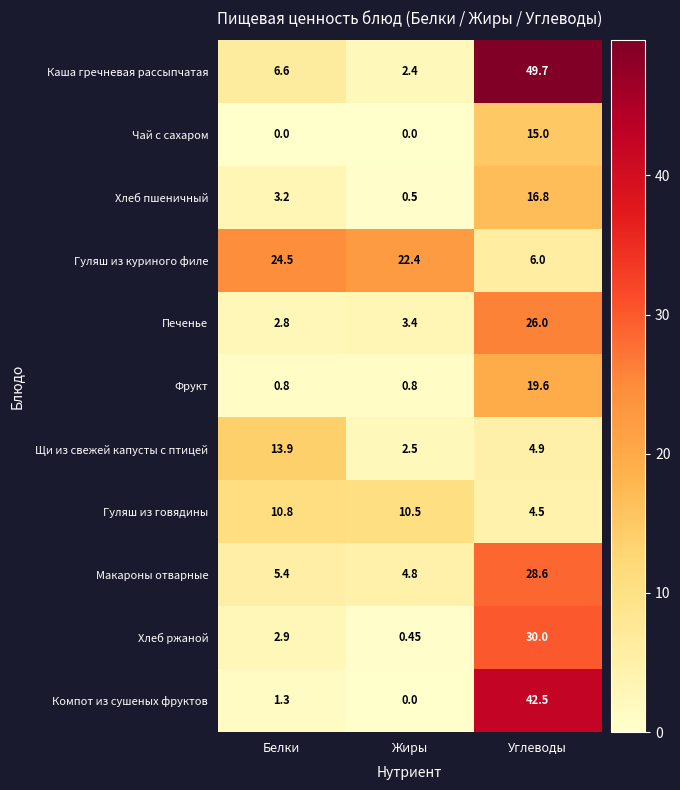

At which label does Гуляш из говядины first exceed 10?

Белки